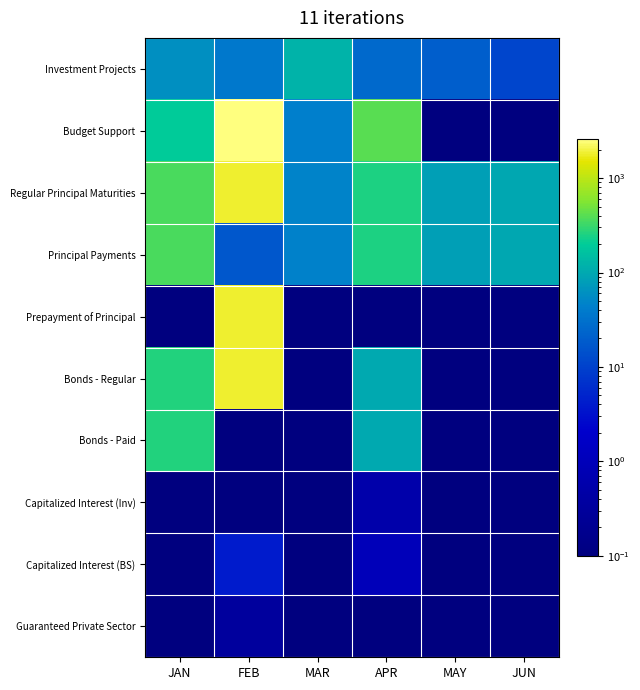

Which series has the largest range (max minus min)?

Budget Support